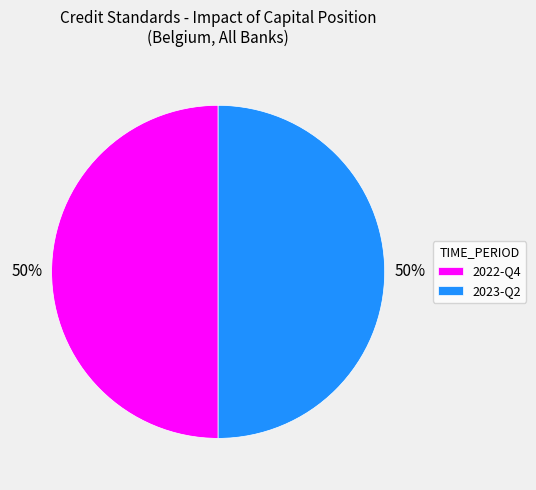

To the nearest percent, what is the average slice percentage?

50%